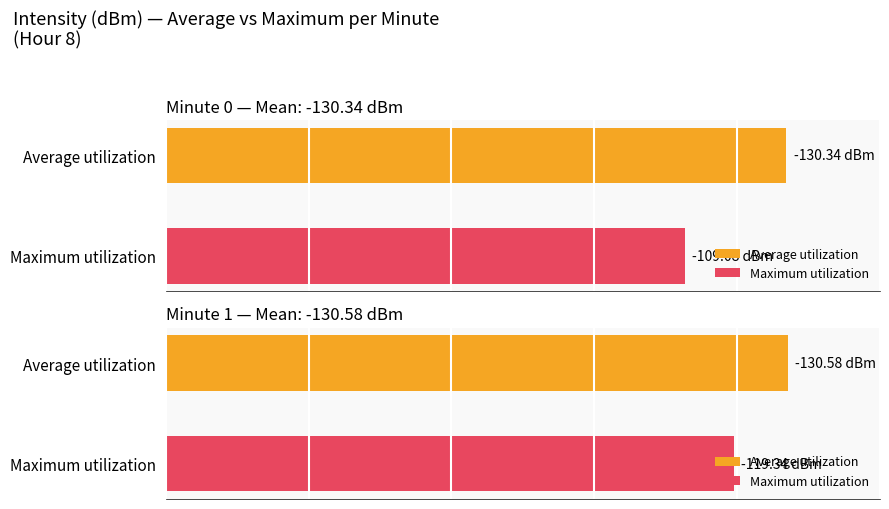

Is it true that Maximum utilization equals -203.0 at 20?

False